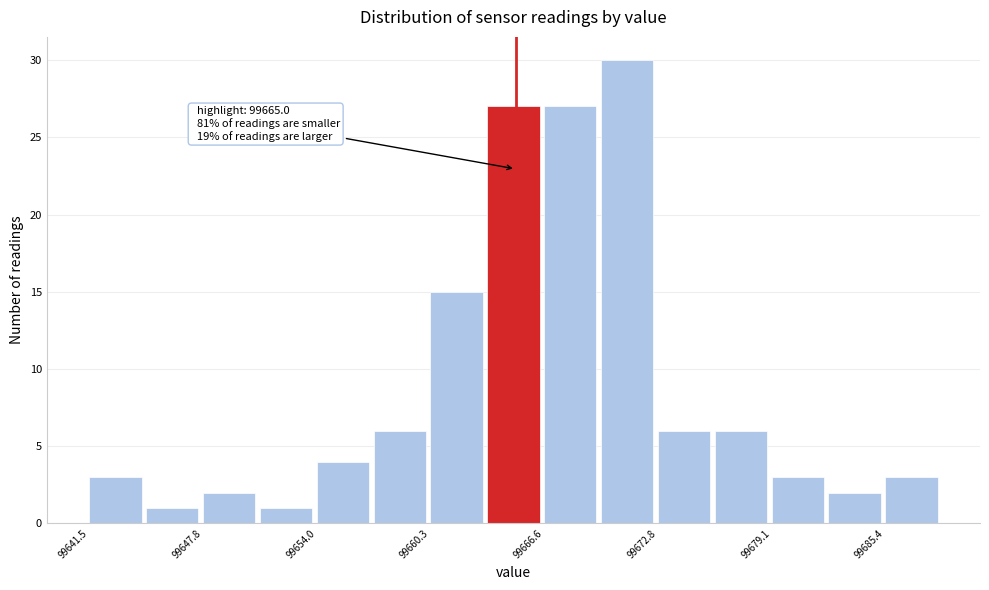

Around what value on the x-axis is the tallest bar? Give the approximate position of its centre, as read against the axis.

99671